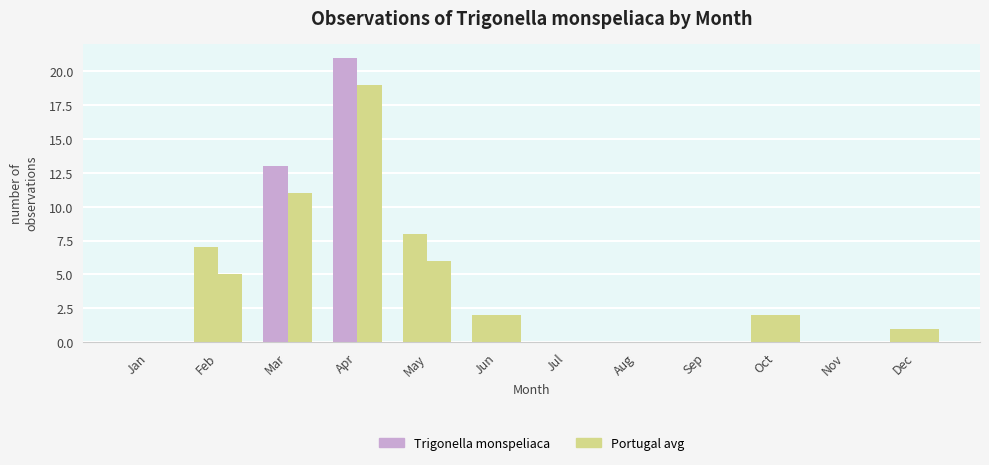

Count the number of categories in the chart.

12